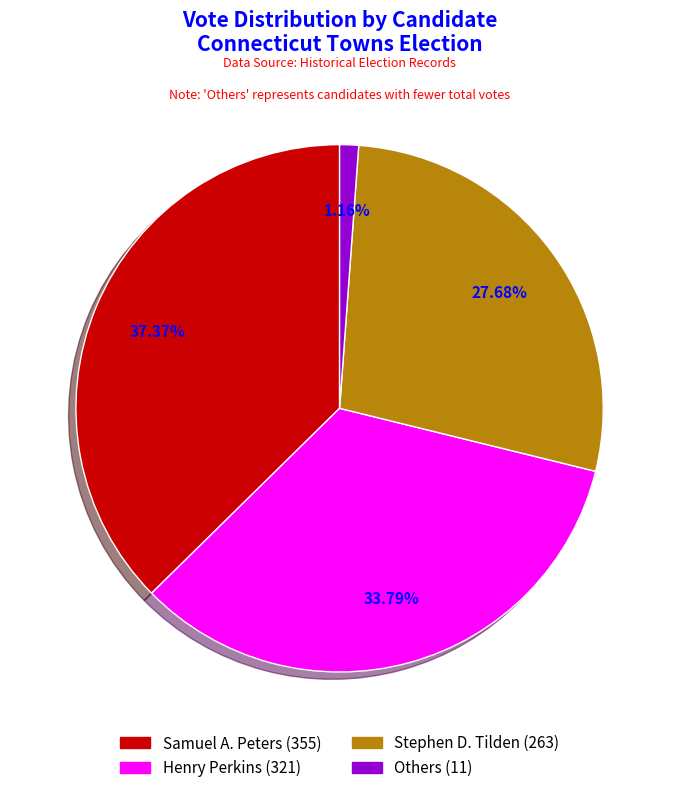

Do Henry Perkins (321) and Others (11) together represent more than half of the pie?

No